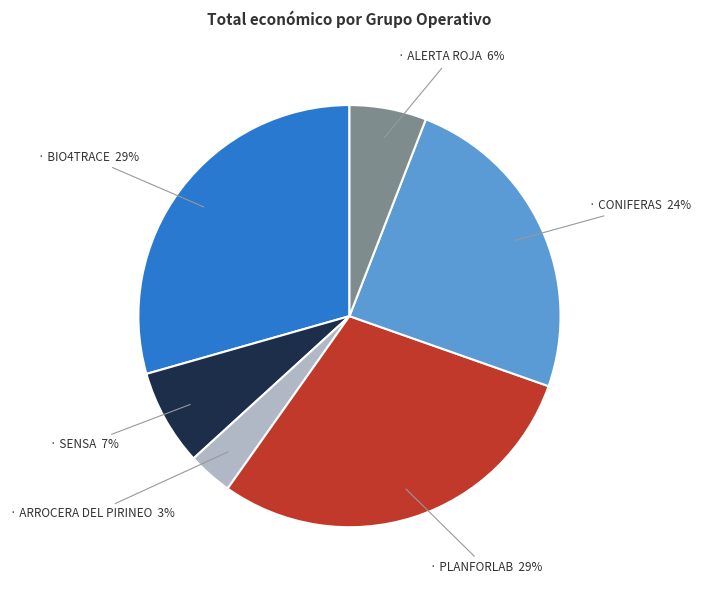

To the nearest percent, what is the average slice percentage?

17%